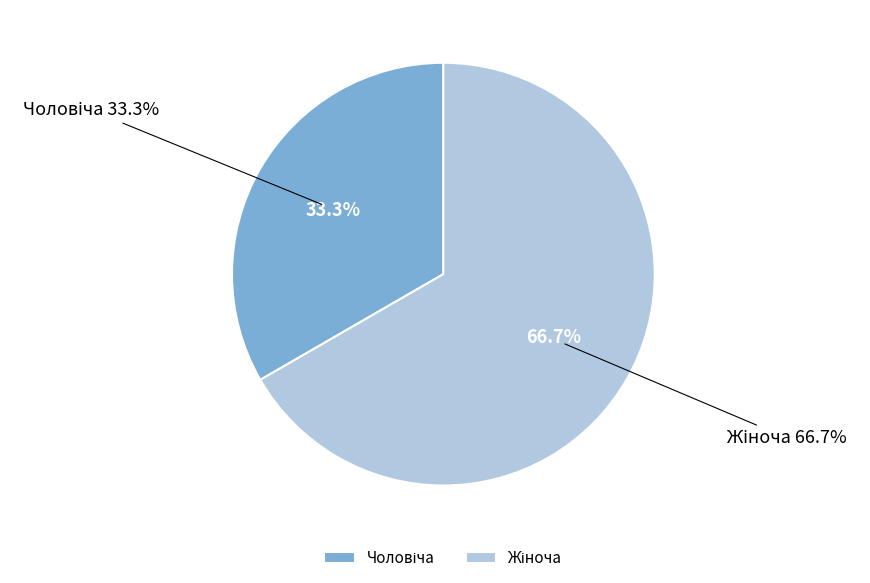

Between Жіноча and Чоловіча, which is larger?

Жіноча